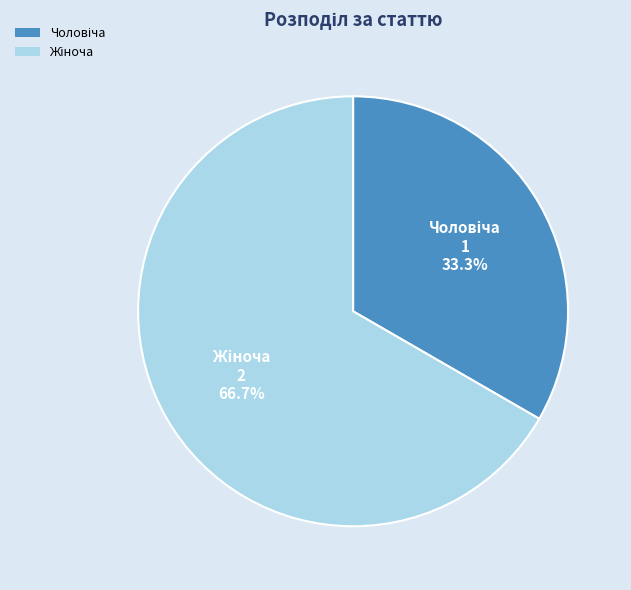

Does any single category account for the majority?

Yes